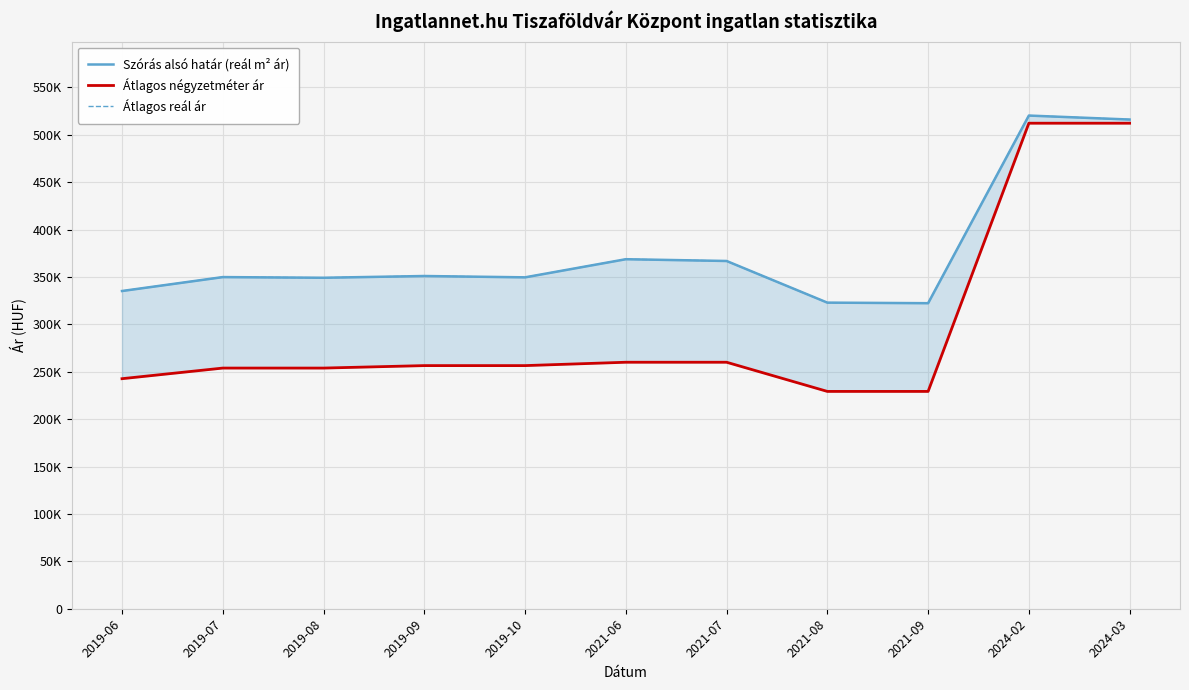

What is the value of the Átlagos reál ár point at the 2nd from the left?

349817